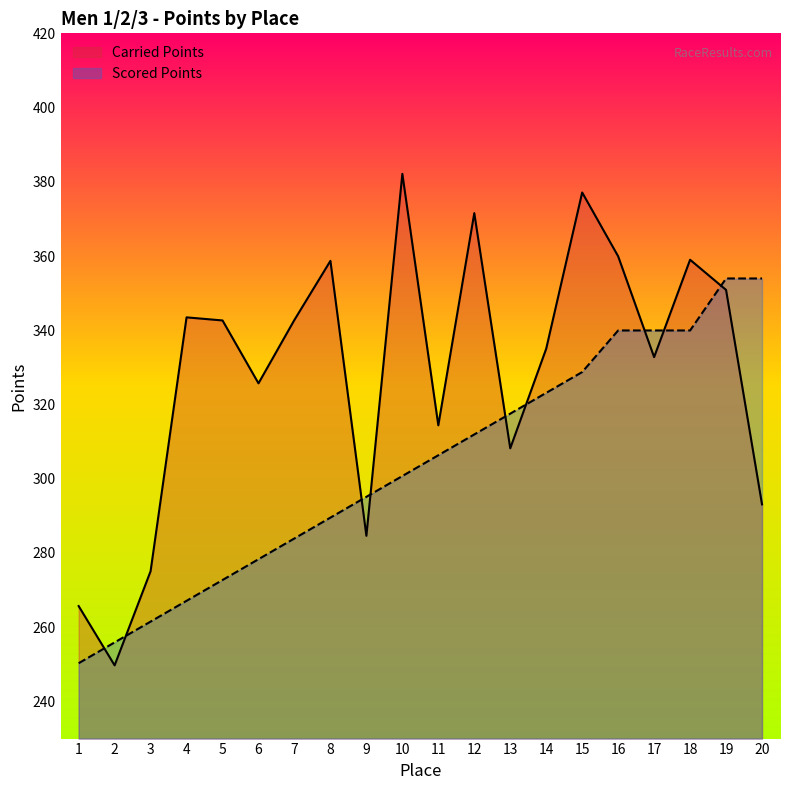

How many data points does each series have?

20